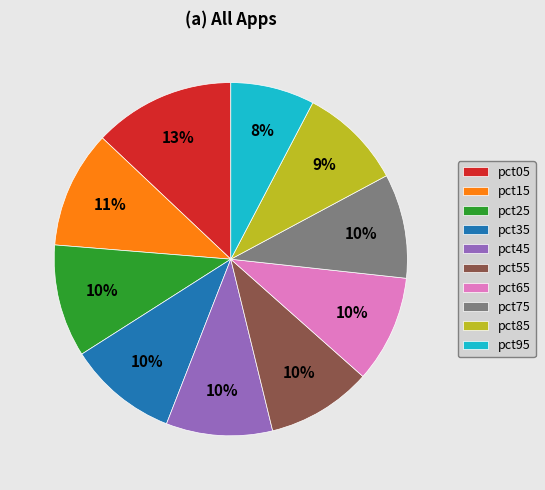

Does any single category account for the majority?

No